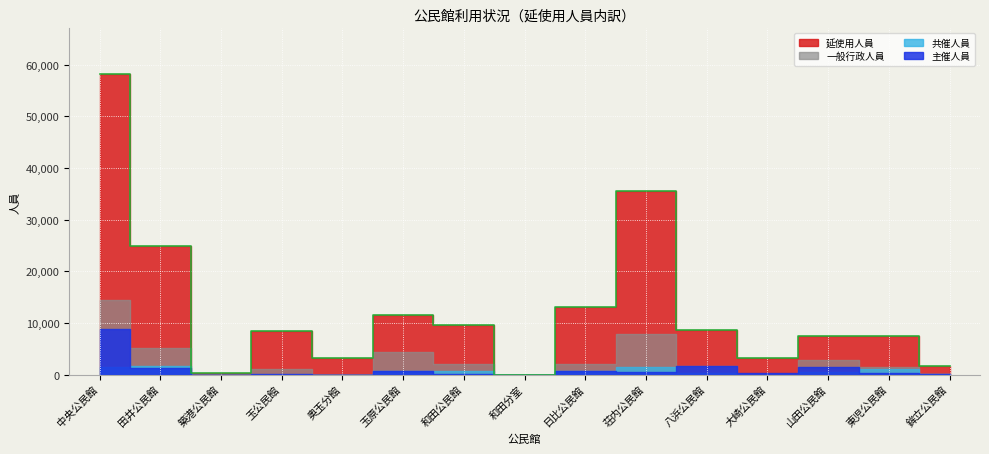

Read the value at 荘内公民館, to the nearest 10.

35530